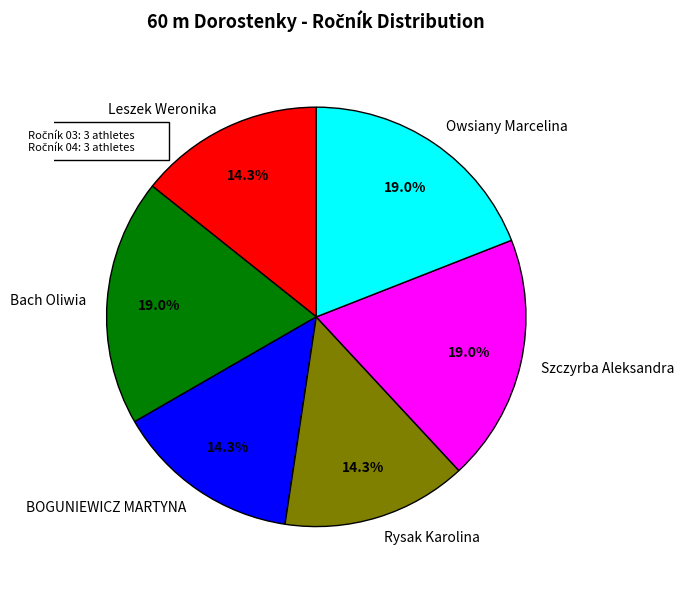

Is the sum of Bach Oliwia and BOGUNIEWICZ MARTYNA greater than half?

No